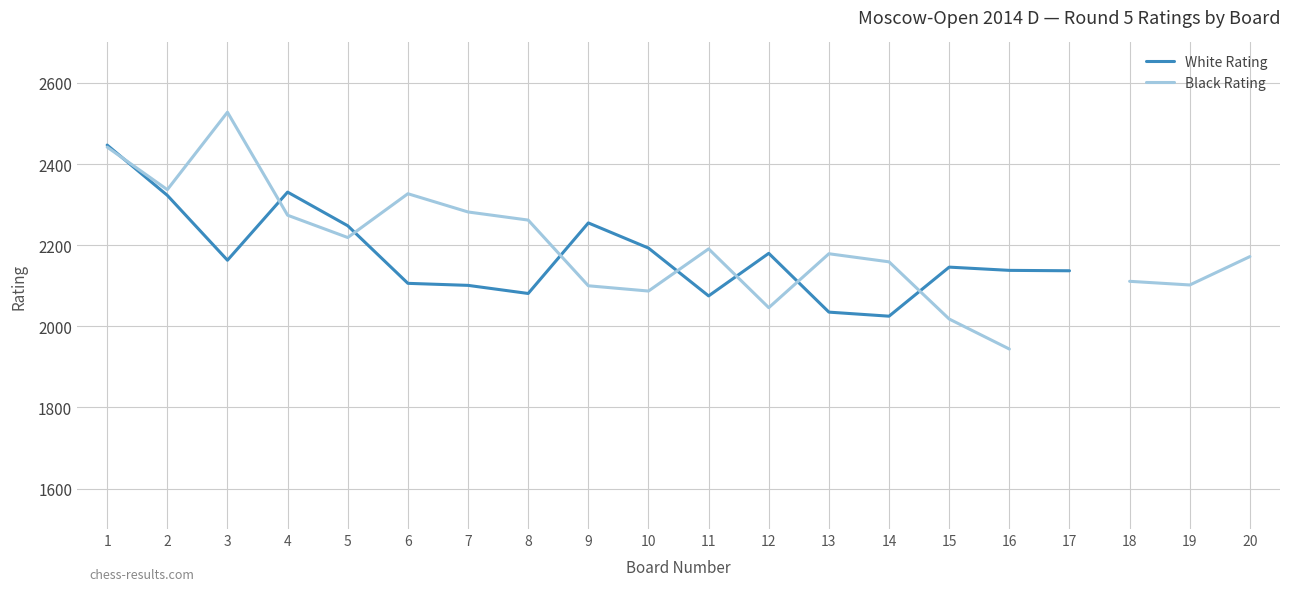

Does the chart display data point markers on the line(s)?

No